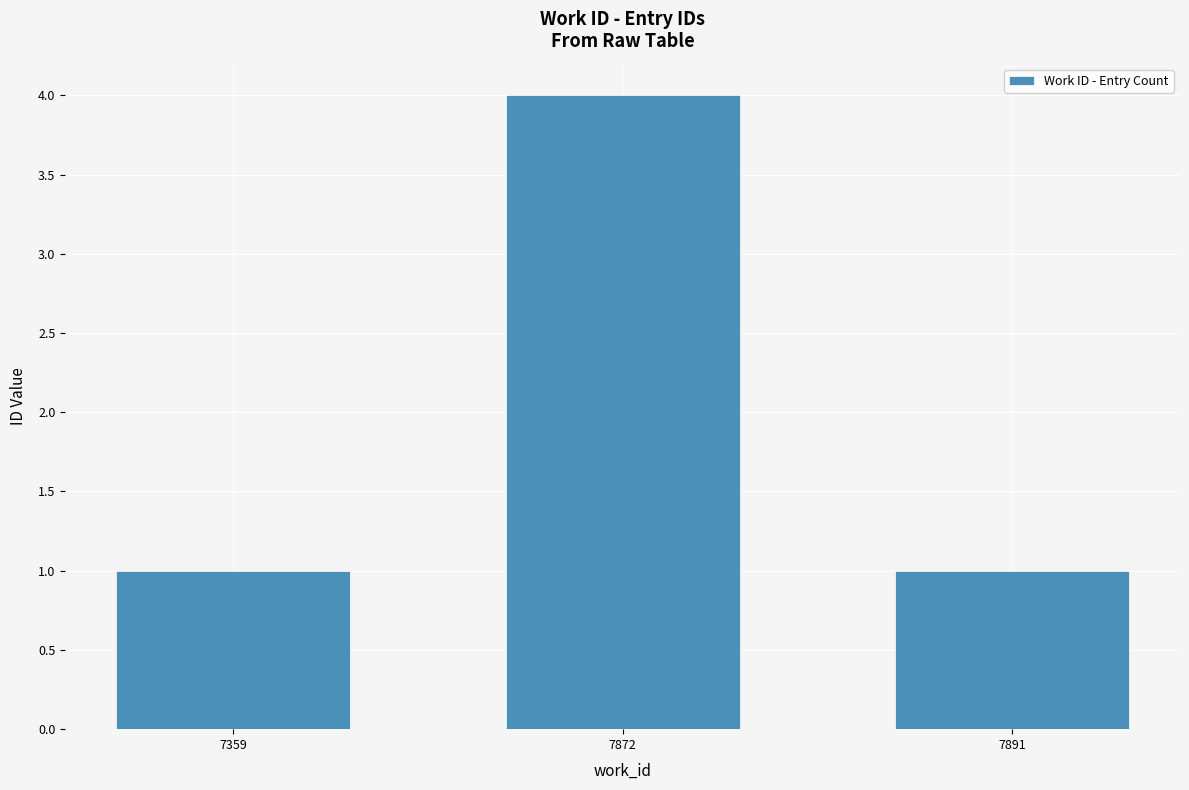

What is the maximum value shown in the chart?

4